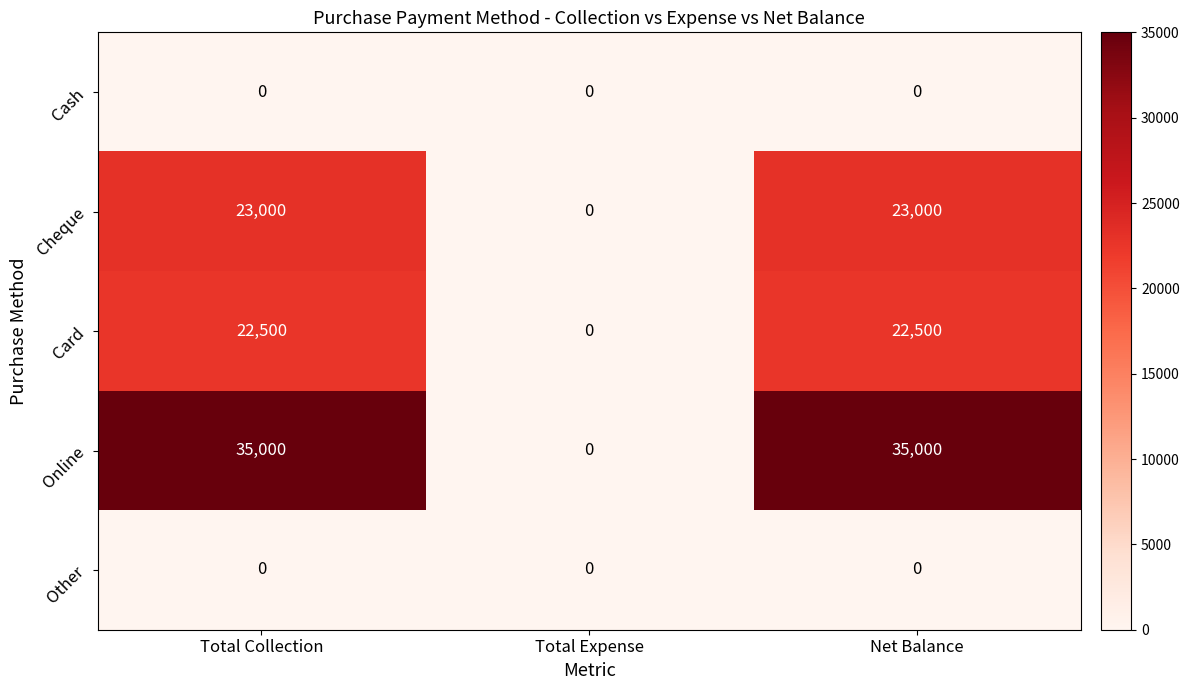

At how many categories does at least one series exceed 10861?

2